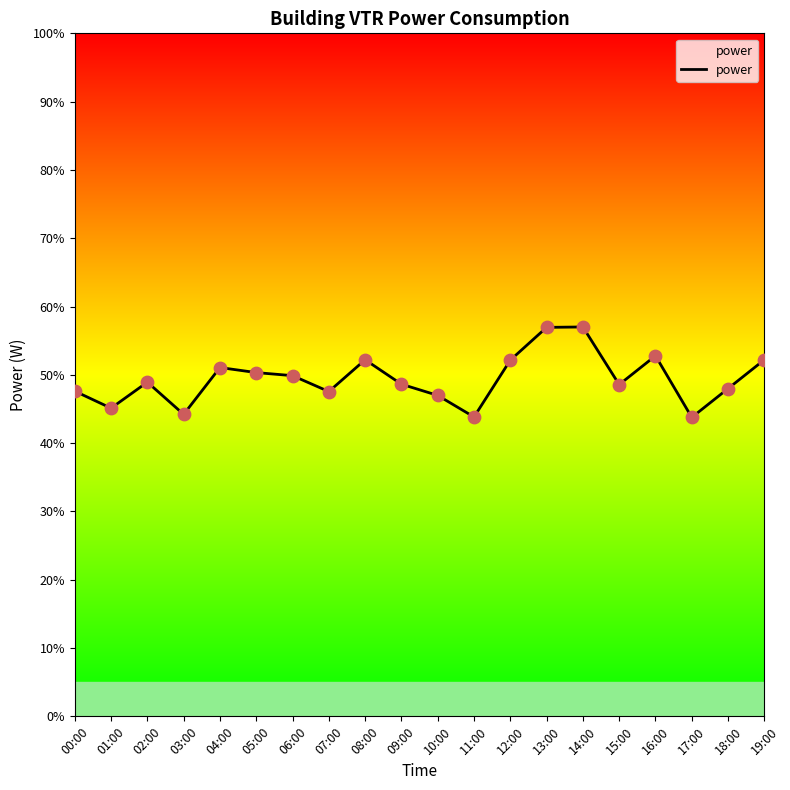

Approximately how many times larger is the value at 08:00 compared to 16:00?

1.0